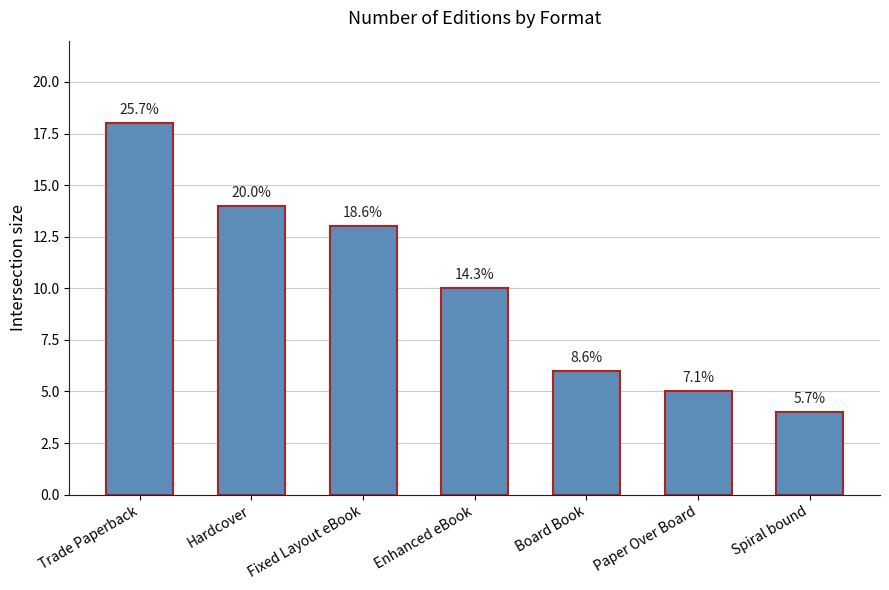

Are the bars horizontal?

No